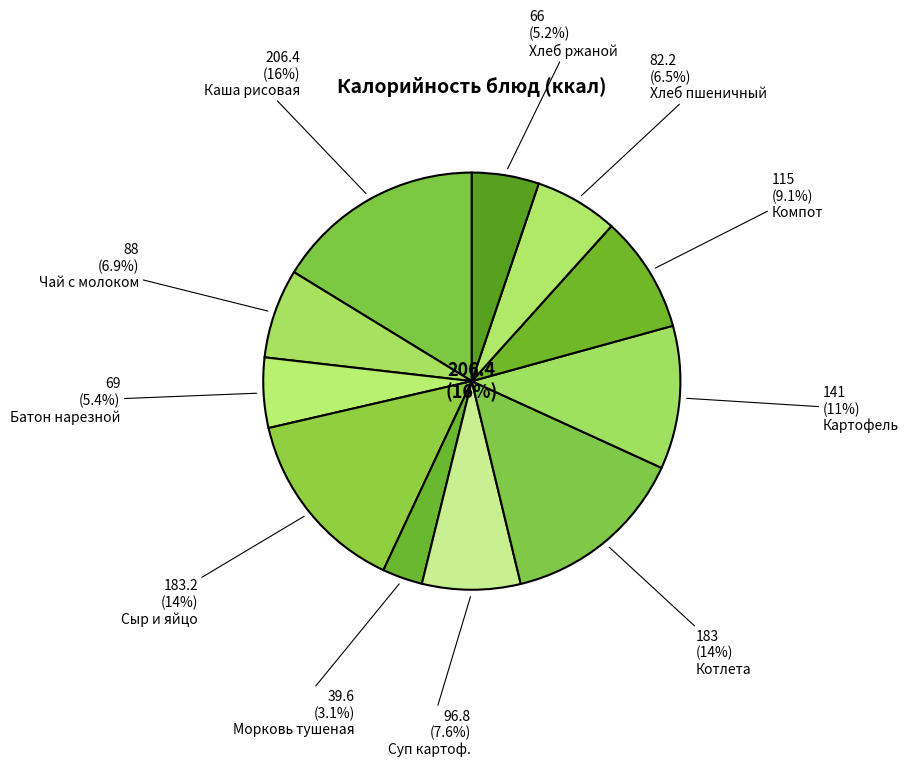

Does Батон нарезной account for over 50% of the chart?

No